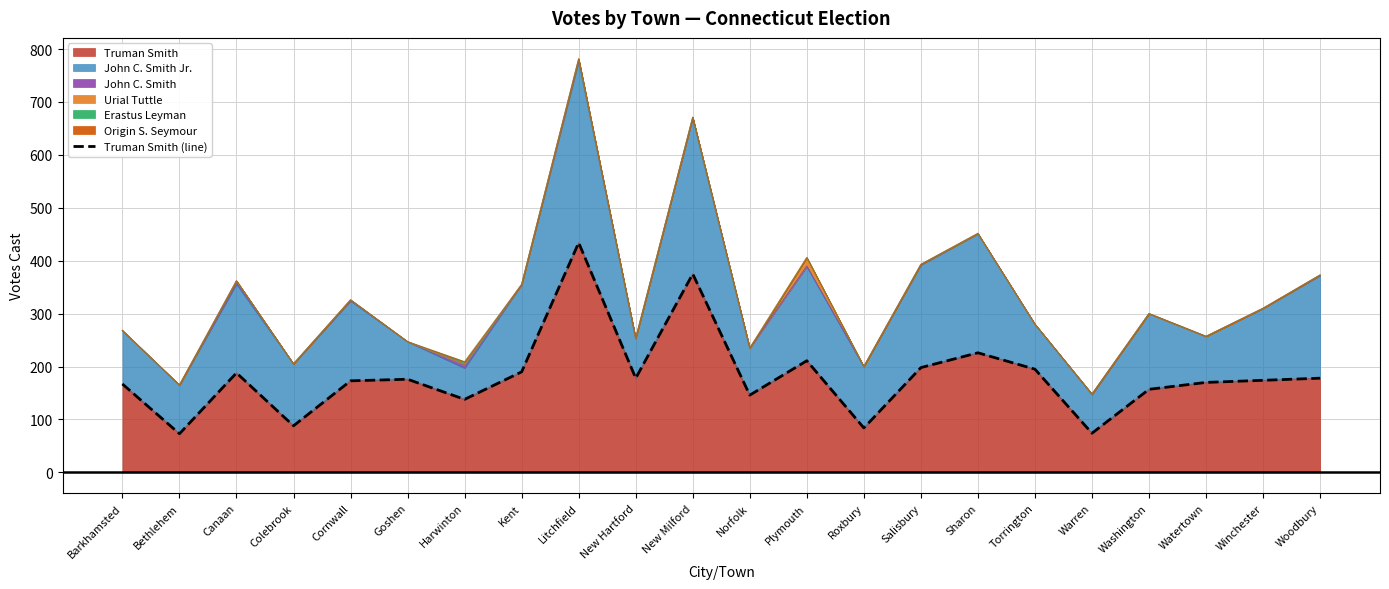

How many lines are shown in the chart?

1